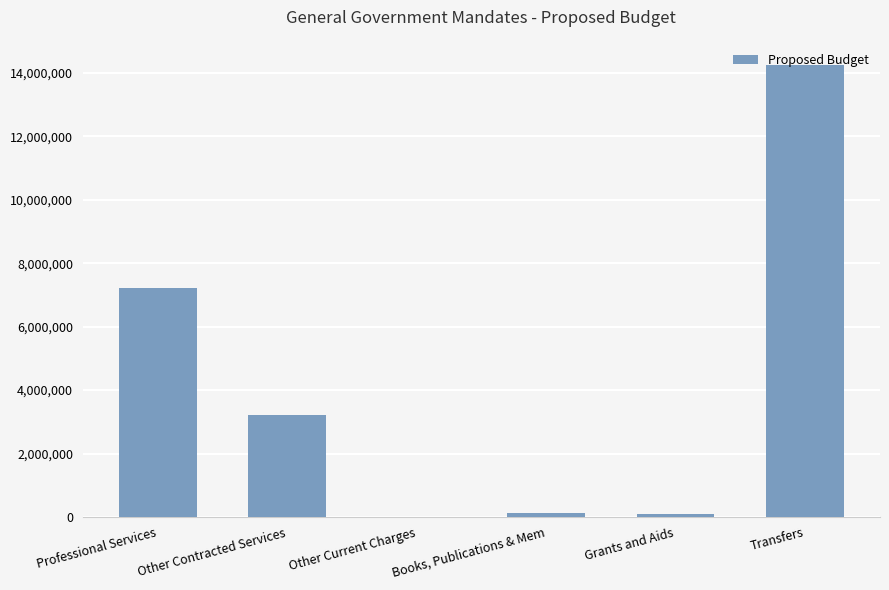

True or false: the data shows 3203661 at Other Contracted Services.

True